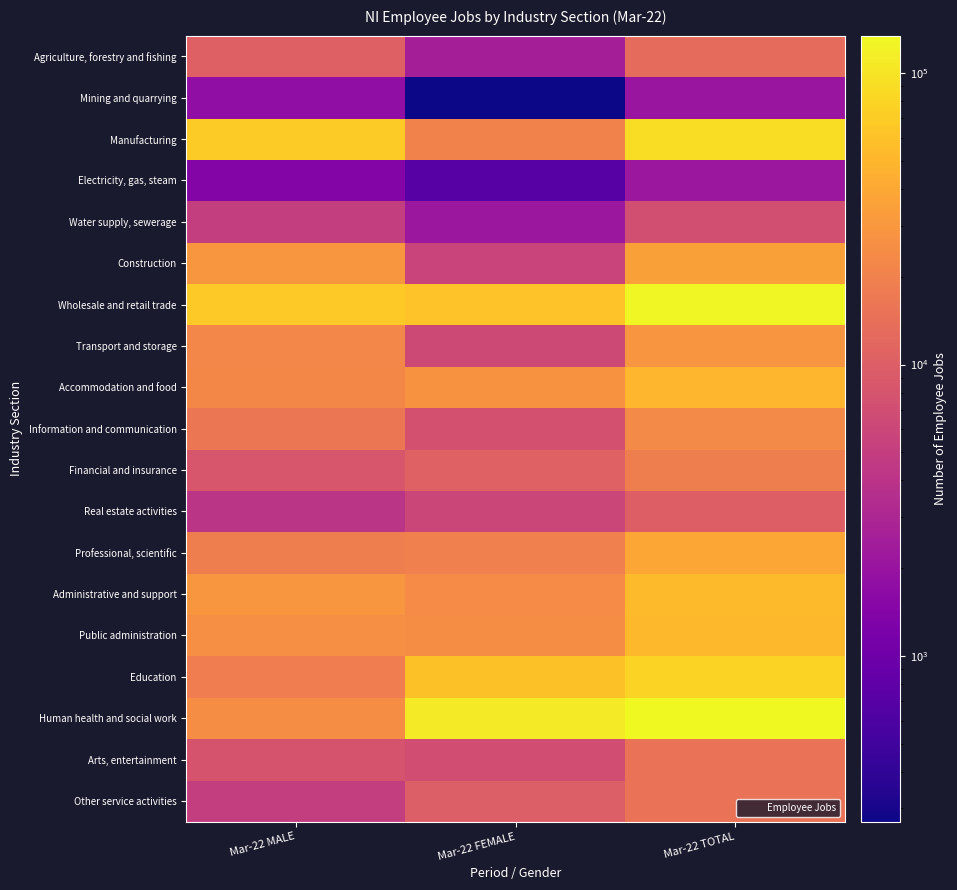

Reading left to right, list all the values displayed in this chart.

Agriculture, forestry and fishing: Mar-22 MALE=10510	Mar-22 FEMALE=2540	Mar-22 TOTAL=13050
Mining and quarrying: Mar-22 MALE=1780	Mar-22 FEMALE=270	Mar-22 TOTAL=2040
Manufacturing: Mar-22 MALE=68700	Mar-22 FEMALE=20580	Mar-22 TOTAL=89280
Electricity, gas, steam: Mar-22 MALE=1440	Mar-22 FEMALE=710	Mar-22 TOTAL=2150
Water supply, sewerage: Mar-22 MALE=5040	Mar-22 FEMALE=2160	Mar-22 TOTAL=7200
Construction: Mar-22 MALE=29590	Mar-22 FEMALE=5680	Mar-22 TOTAL=35260
Wholesale and retail trade: Mar-22 MALE=66730	Mar-22 FEMALE=61480	Mar-22 TOTAL=128210
Transport and storage: Mar-22 MALE=22130	Mar-22 FEMALE=6380	Mar-22 TOTAL=28510
Accommodation and food: Mar-22 MALE=22700	Mar-22 FEMALE=27630	Mar-22 TOTAL=50330
Information and communication: Mar-22 MALE=16140	Mar-22 FEMALE=7590	Mar-22 TOTAL=23730
Financial and insurance: Mar-22 MALE=8380	Mar-22 FEMALE=10650	Mar-22 TOTAL=19030
Real estate activities: Mar-22 MALE=4160	Mar-22 FEMALE=5910	Mar-22 TOTAL=10070
Professional, scientific: Mar-22 MALE=19090	Mar-22 FEMALE=19740	Mar-22 TOTAL=38830
Administrative and support: Mar-22 MALE=29520	Mar-22 FEMALE=24200	Mar-22 TOTAL=53720
Public administration: Mar-22 MALE=26340	Mar-22 FEMALE=24850	Mar-22 TOTAL=51190
Education: Mar-22 MALE=18670	Mar-22 FEMALE=60120	Mar-22 TOTAL=78790
Human health and social work: Mar-22 MALE=24910	Mar-22 FEMALE=109610	Mar-22 TOTAL=134520
Arts, entertainment: Mar-22 MALE=8030	Mar-22 FEMALE=7110	Mar-22 TOTAL=15140
Other service activities: Mar-22 MALE=5010	Mar-22 FEMALE=9900	Mar-22 TOTAL=14910